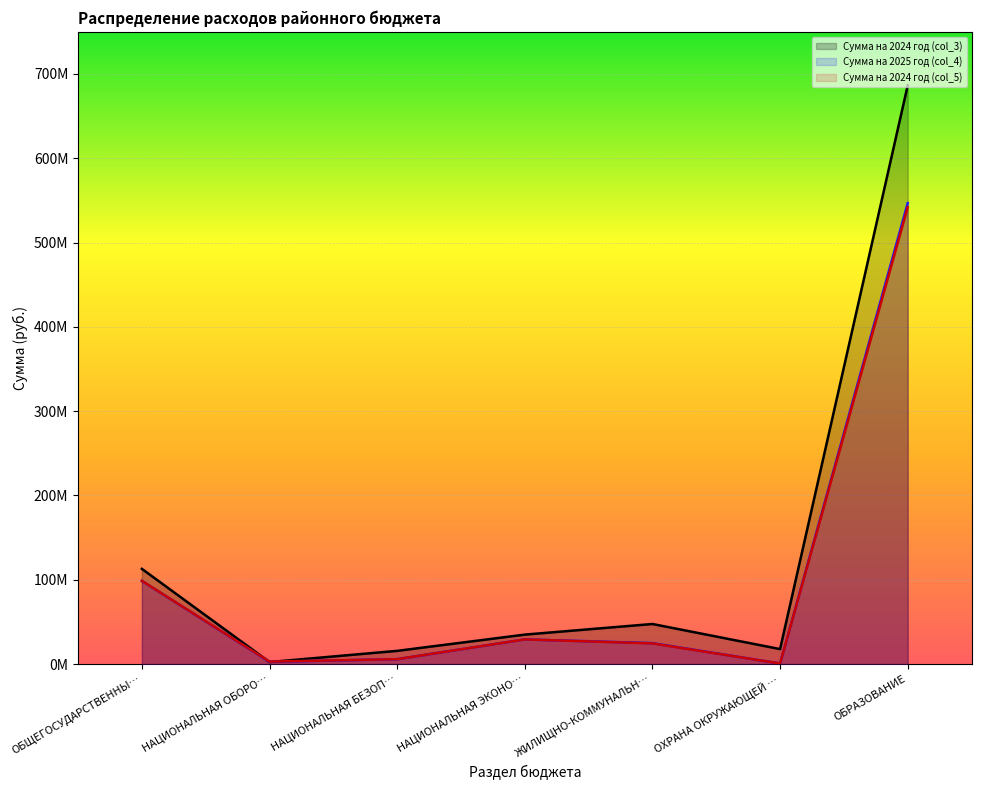

True or false: Сумма на 2024 год (col_5) and Сумма на 2025 год (col_4) cross at least once.

False